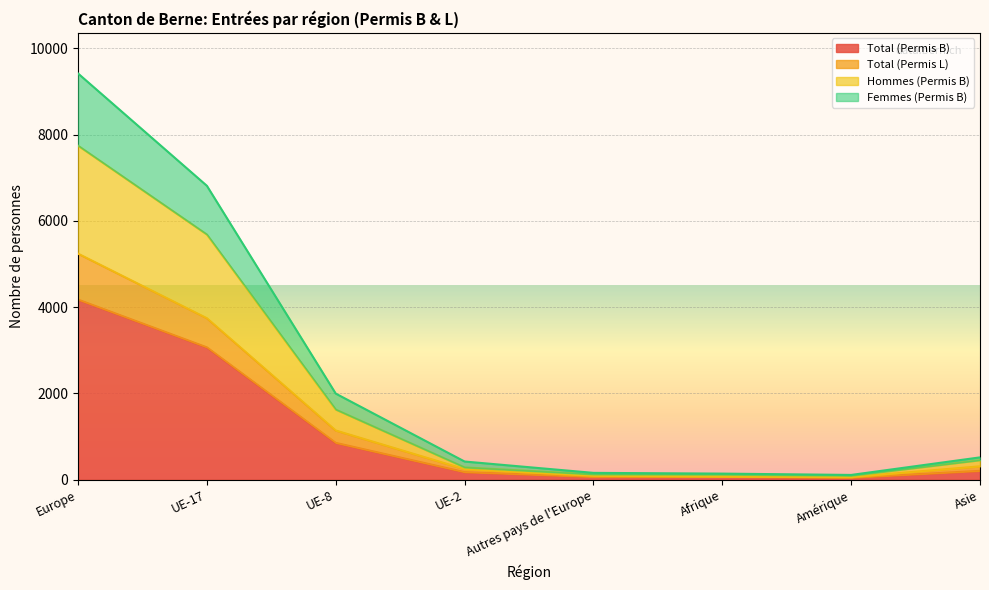

The Total (Permis B) series shows 1524 at UE-8. True or false?

False